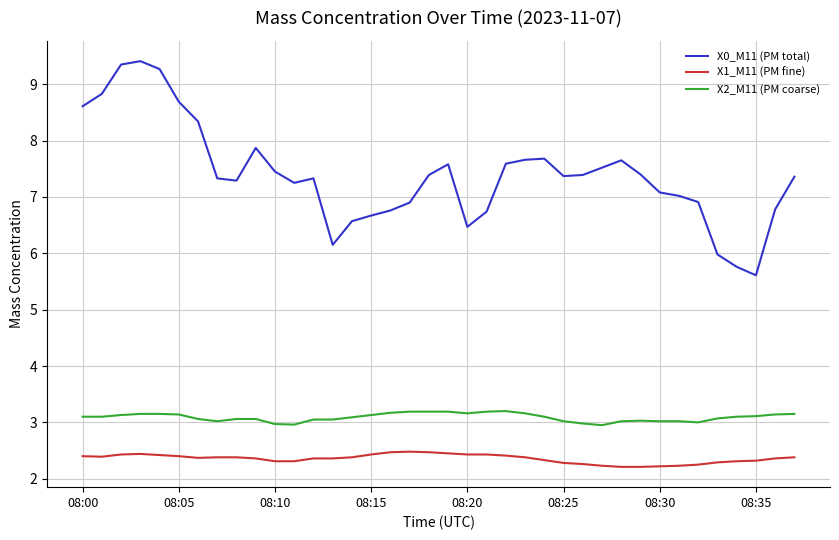

What is the difference between the second highest and second lowest values in the X1_M11 (PM fine) series?

0.3